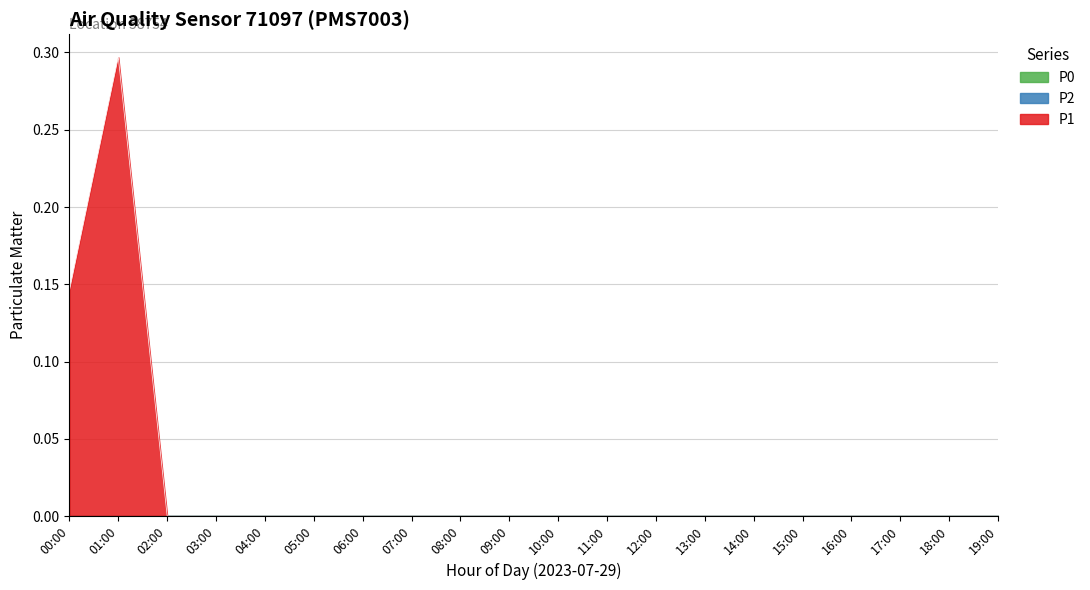

What is the difference between the P1 values at 05:00 and 10:00?

0.0